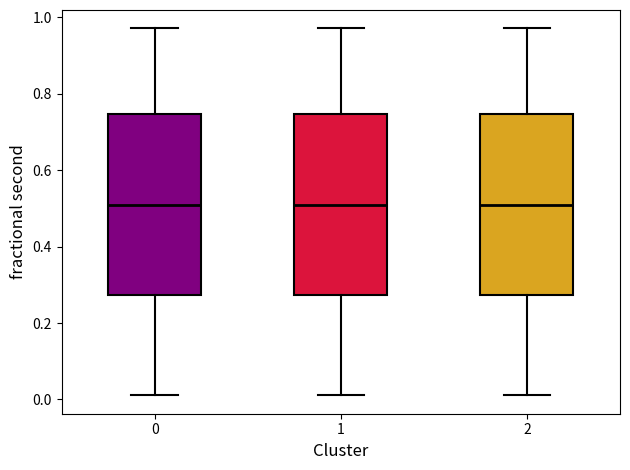

Reading left to right, transcribe this box plot: for each box, give where its median line is, the range the box spans, and where its two whiskers end, as read against the y-axis. The values are not printed on the chart, so give them approximately, as read against the axis.

0: median 0.50, box 0.28 to 0.74, whiskers 0.02 to 0.98
1: median 0.50, box 0.28 to 0.74, whiskers 0.02 to 0.98
2: median 0.50, box 0.28 to 0.74, whiskers 0.02 to 0.98